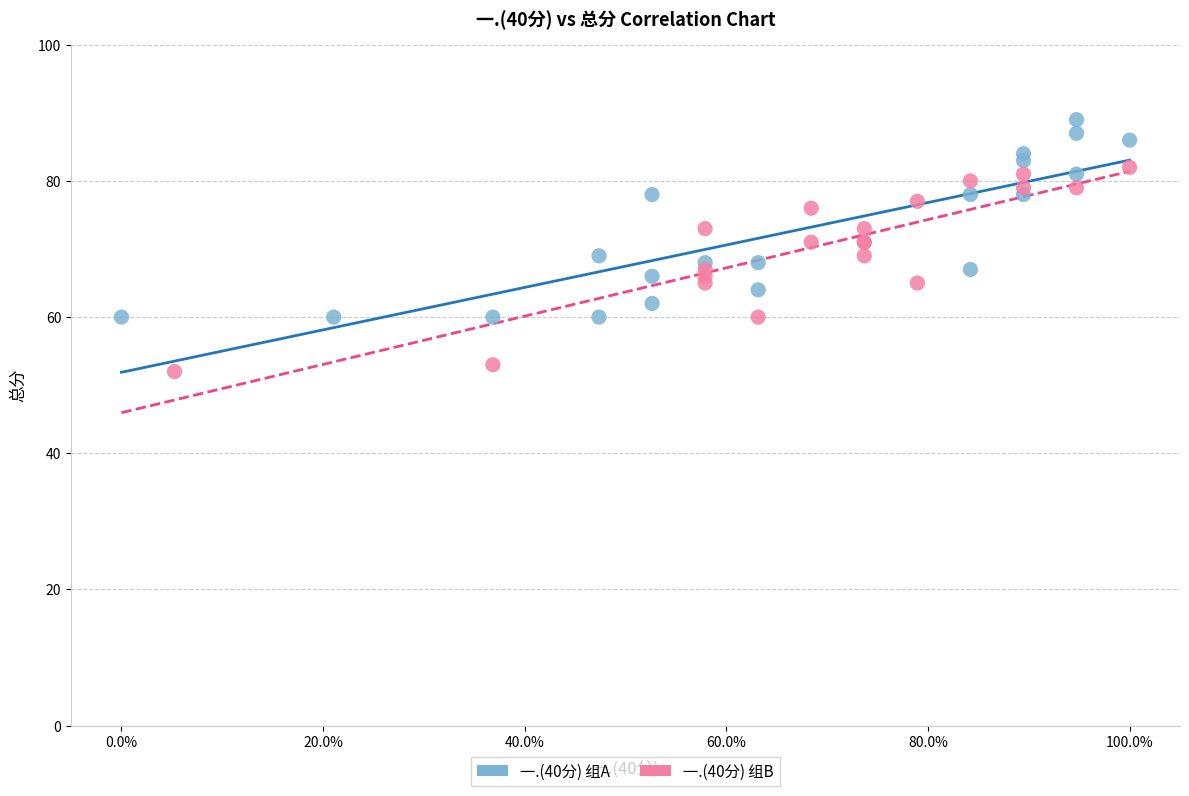

Which series reaches the maximum Y coordinate?

一.(40分) 组A